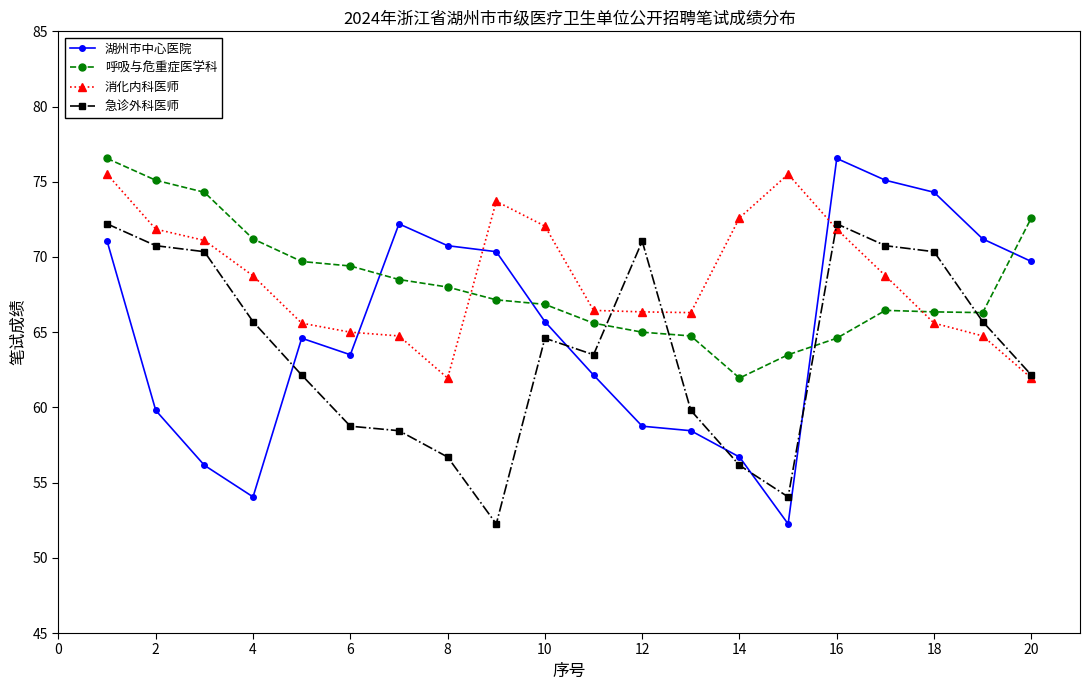

Which series has the largest range (max minus min)?

湖州市中心医院